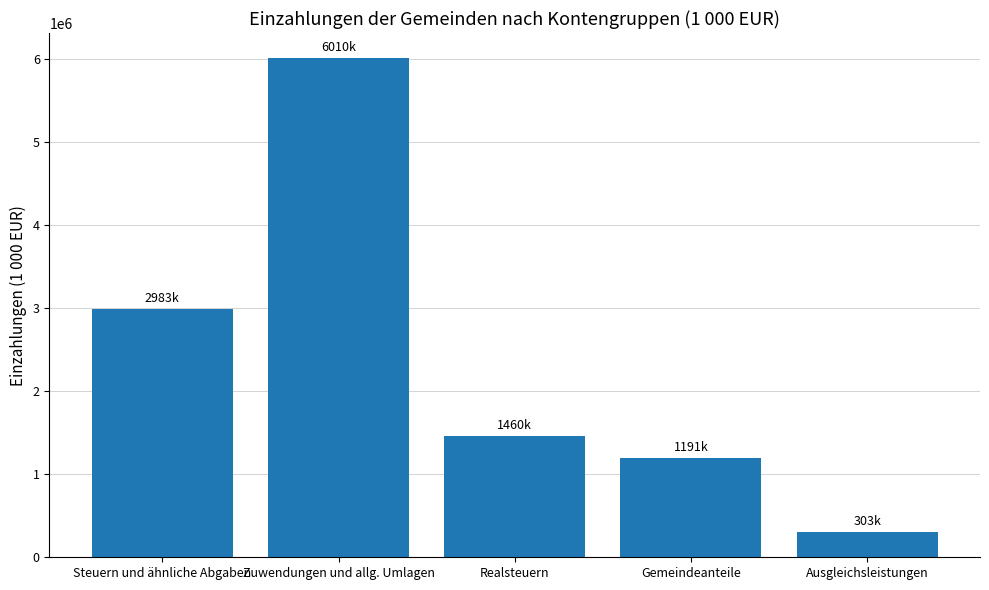

What is the label of the 3rd bar from the right?

Realsteuern